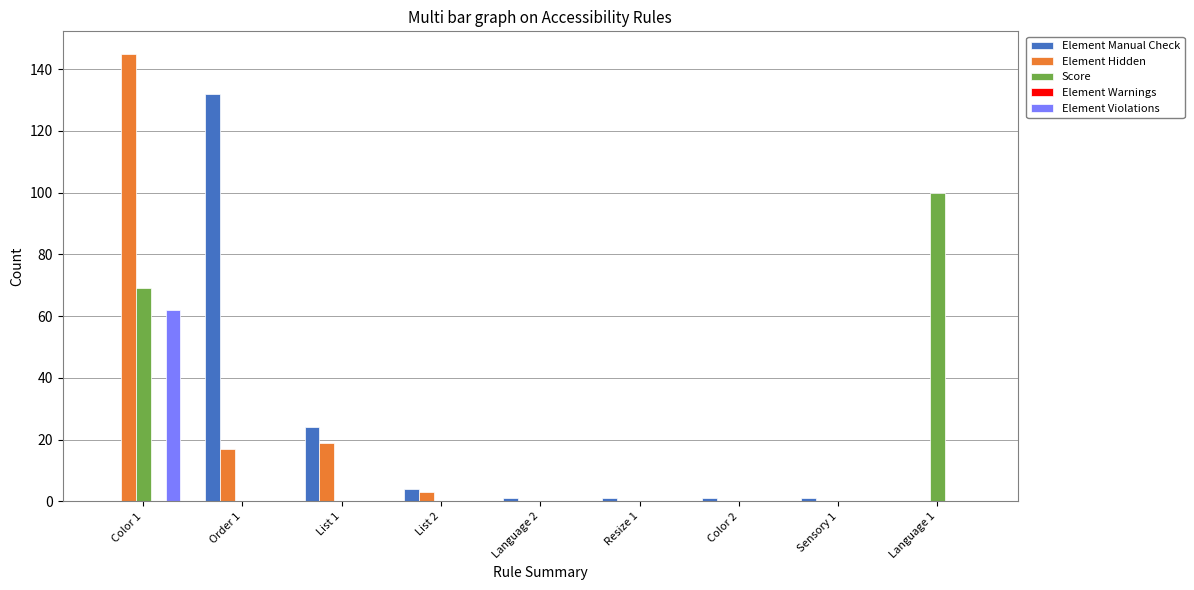

Which series changed the most between Order 1 and Resize 1?

Element Manual Check